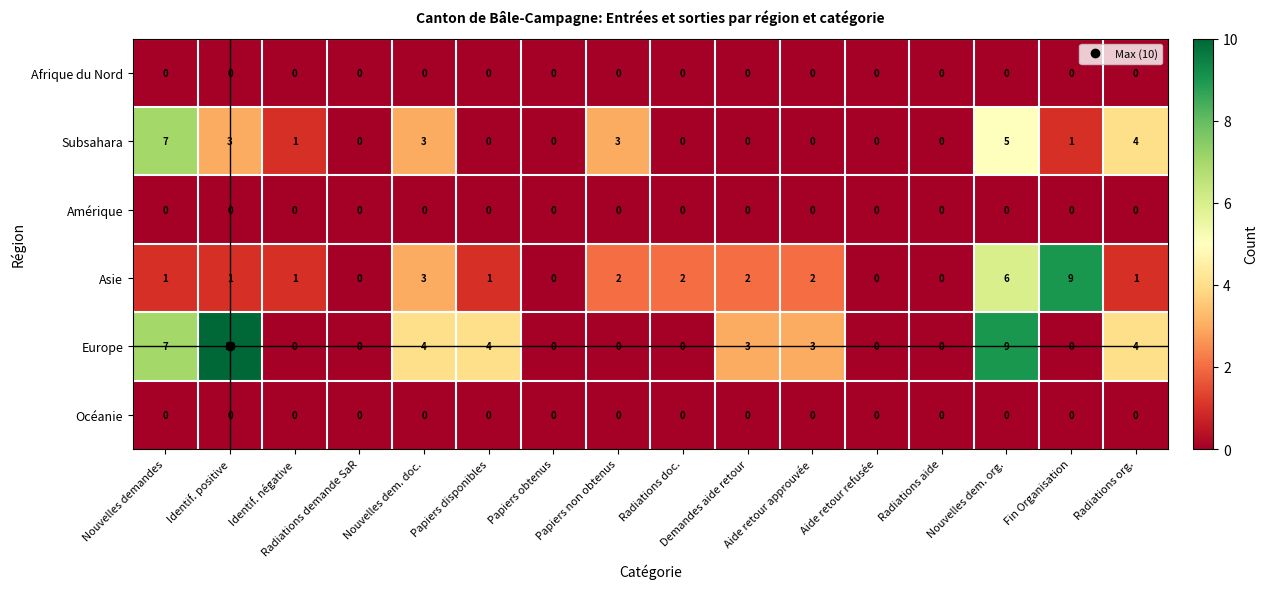

At which label does Europe first exceed 3?

Nouvelles demandes